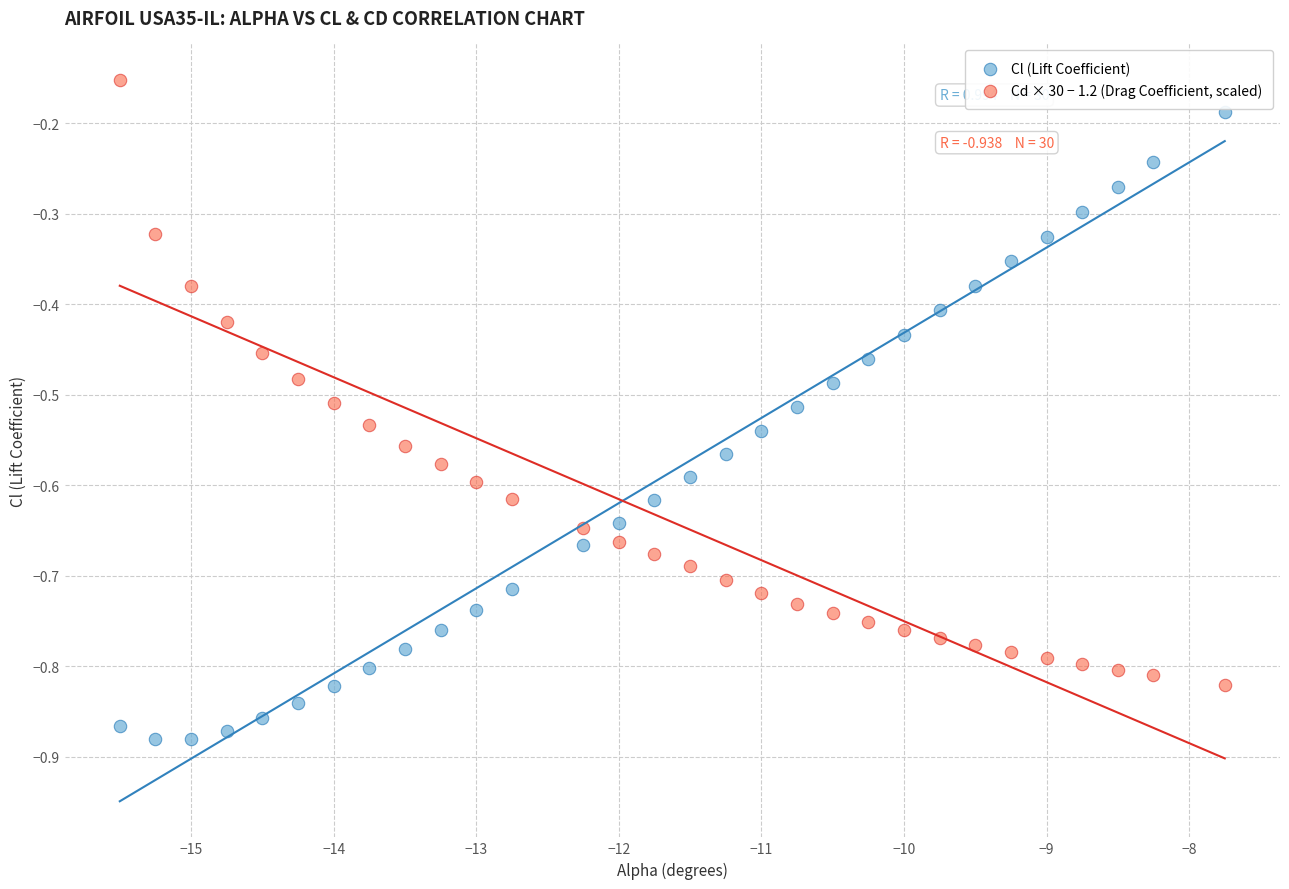

Across all data points, what is the range of Y values (max minus min)?

0.7